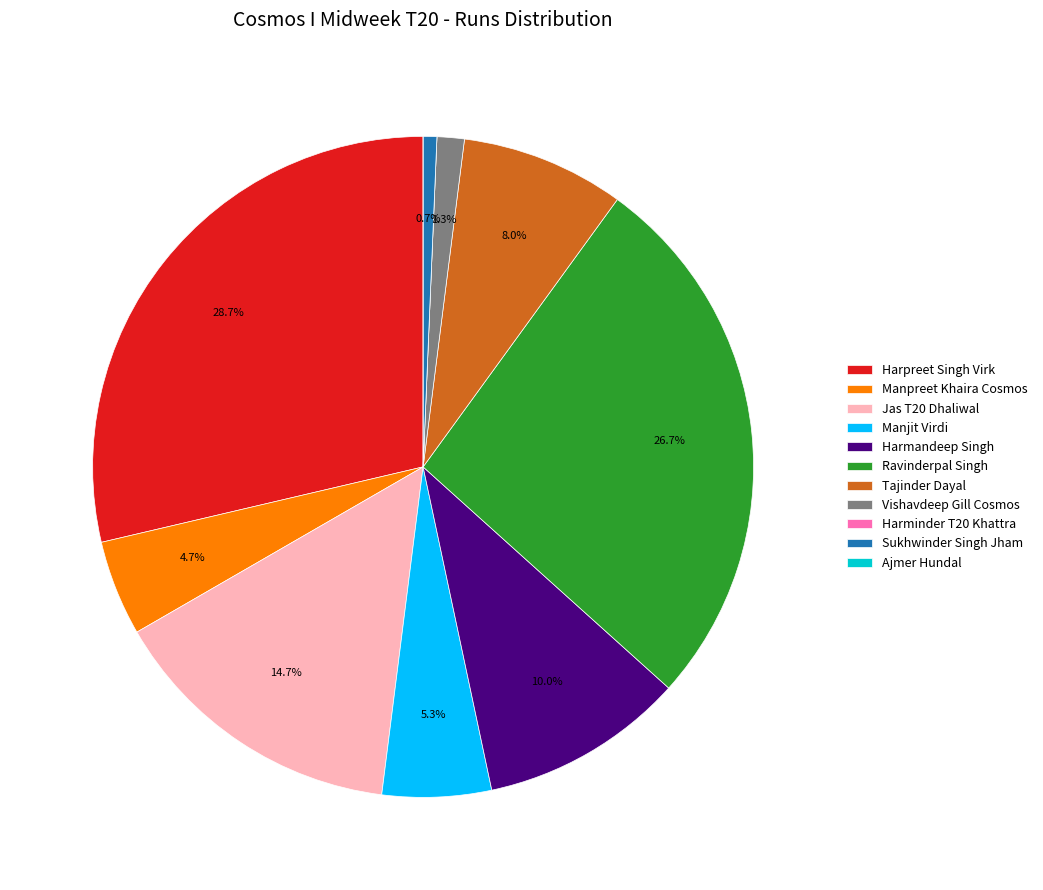

To the nearest percent, what is the combined percentage of Manpreet Khaira Cosmos and Sukhwinder Singh Jham?

5%